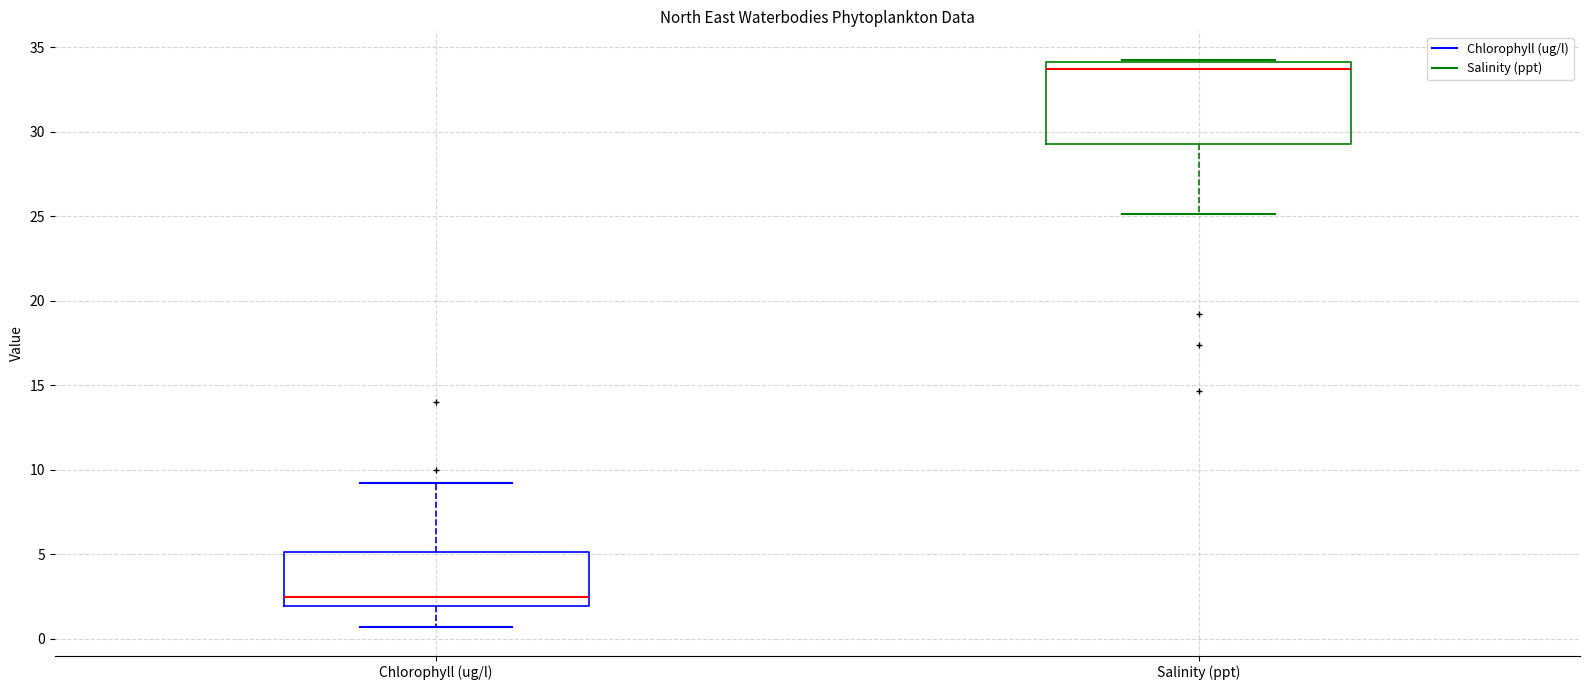

Reading left to right, transcribe this box plot: for each box, give where its median line is, the range the box spans, and where its two whiskers end, as read against the y-axis. The values are not printed on the chart, so give them approximately, as read against the axis.

Chlorophyll (ug/l): median 2.5, box 2.0 to 5.0, whiskers 0.5 to 9.0
Salinity (ppt): median 33.5, box 29.5 to 34.0, whiskers 25.0 to 34.5